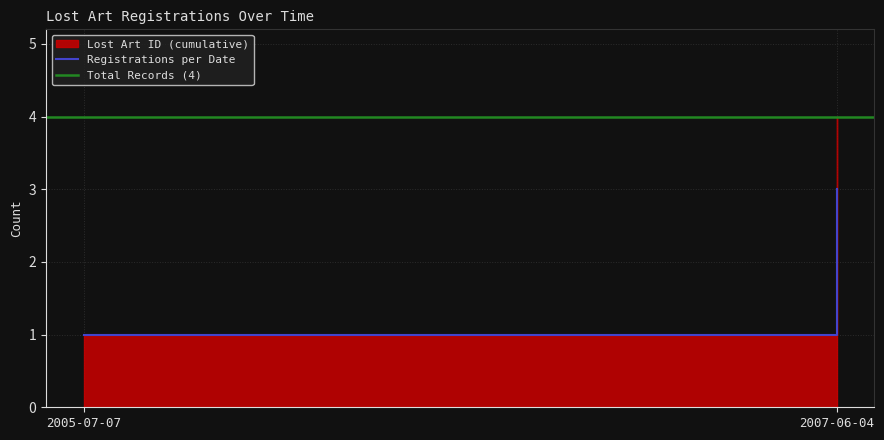

Count the number of categories in the chart.

2